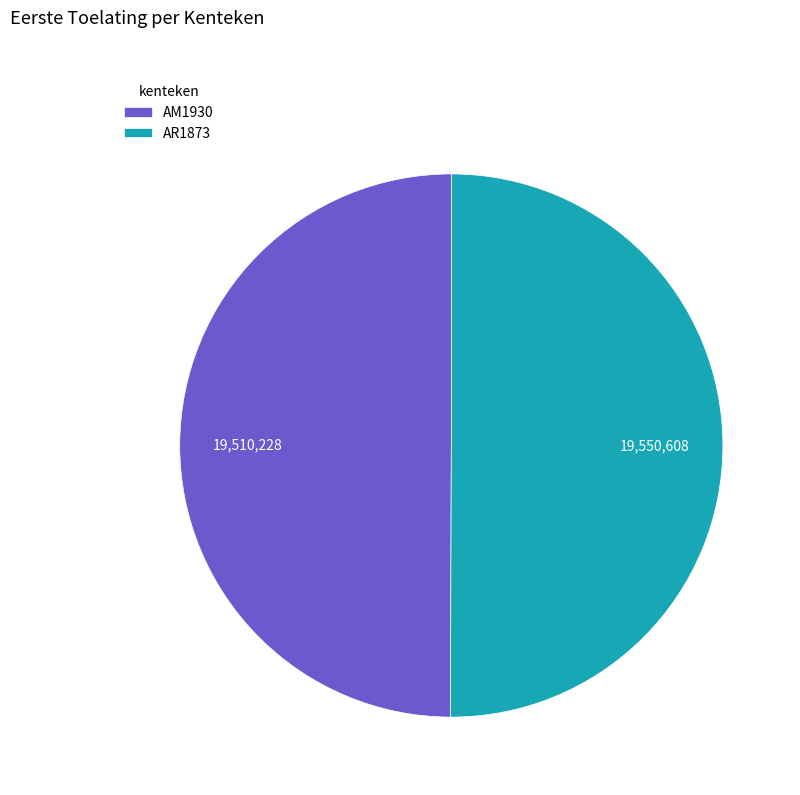

Approximately how many times larger is the value at AR1873 compared to AM1930?

1.0